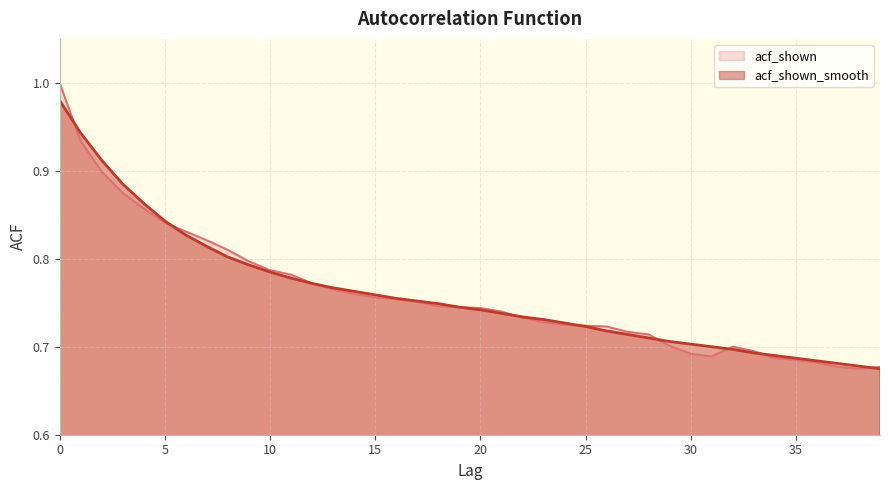

Between 7 and 16, which series saw the biggest shift?

acf_shown